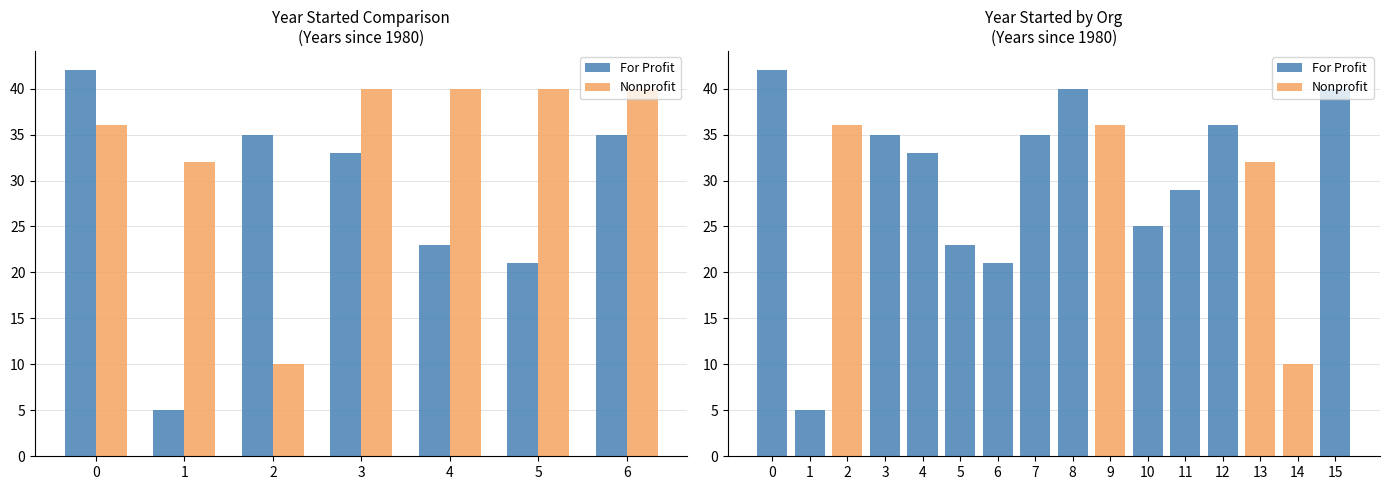

The For Profit series shows 0 at 13. True or false?

True